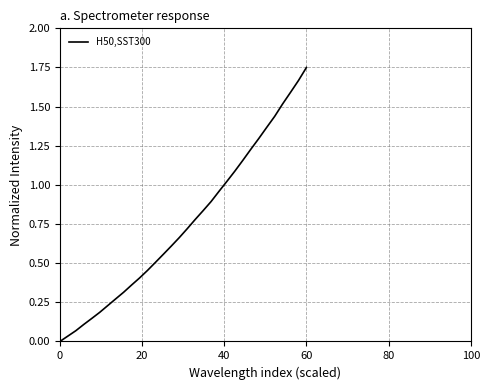

Does the chart display data point markers on the line(s)?

No